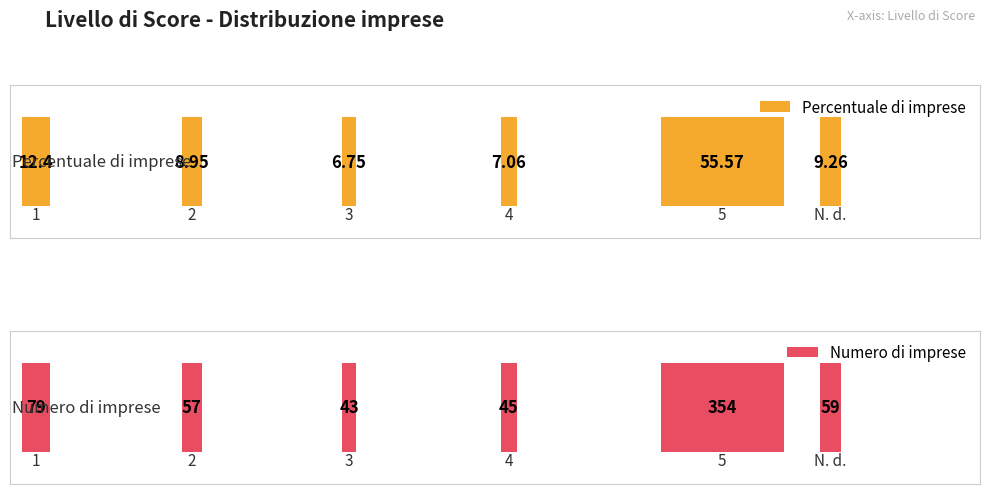

Which series has the widest spread of values?

Numero di imprese